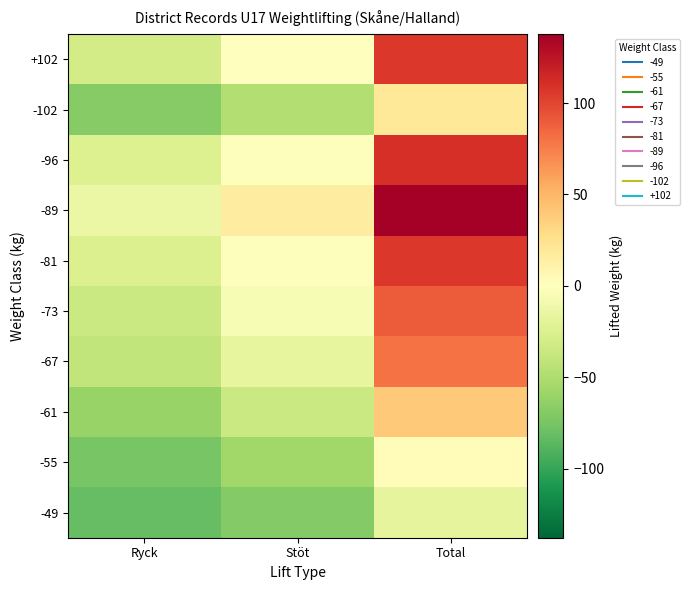

What is the smallest value displayed?

-82.3